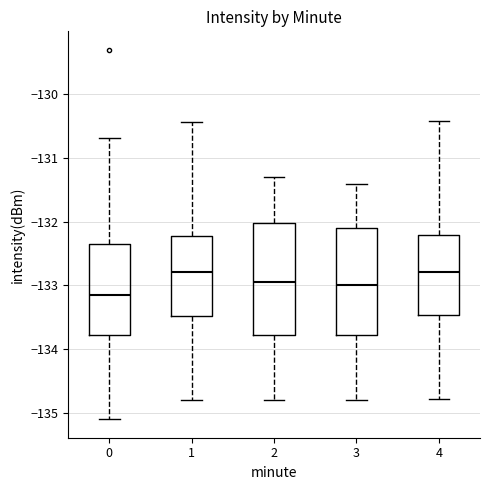

Reading left to right, transcribe this box plot: for each box, give where its median line is, the range the box spans, and where its two whiskers end, as read against the y-axis. The values are not printed on the chart, so give them approximately, as read against the axis.

0: median -133.2, box -133.8 to -132.4, whiskers -135.1 to -130.7
1: median -132.8, box -133.5 to -132.2, whiskers -134.8 to -130.4
2: median -132.9, box -133.8 to -132.0, whiskers -134.8 to -131.3
3: median -133.0, box -133.8 to -132.1, whiskers -134.8 to -131.4
4: median -132.8, box -133.5 to -132.2, whiskers -134.8 to -130.4